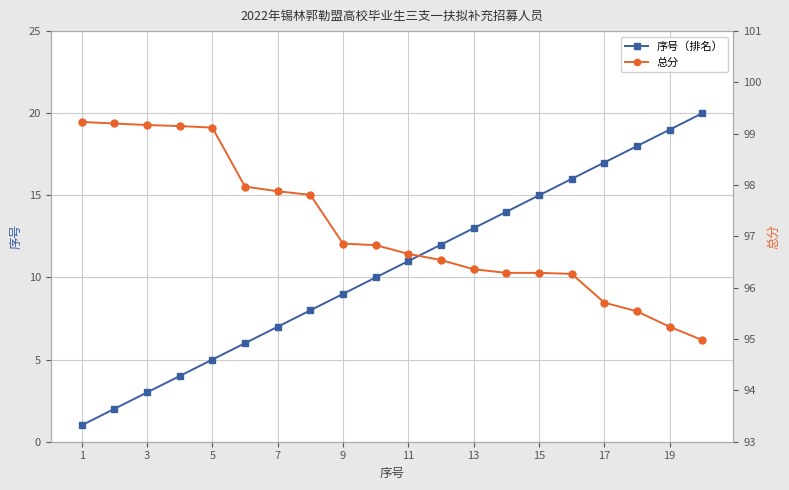

True or false: 总分 has more than 1 points higher than both neighbors.

False